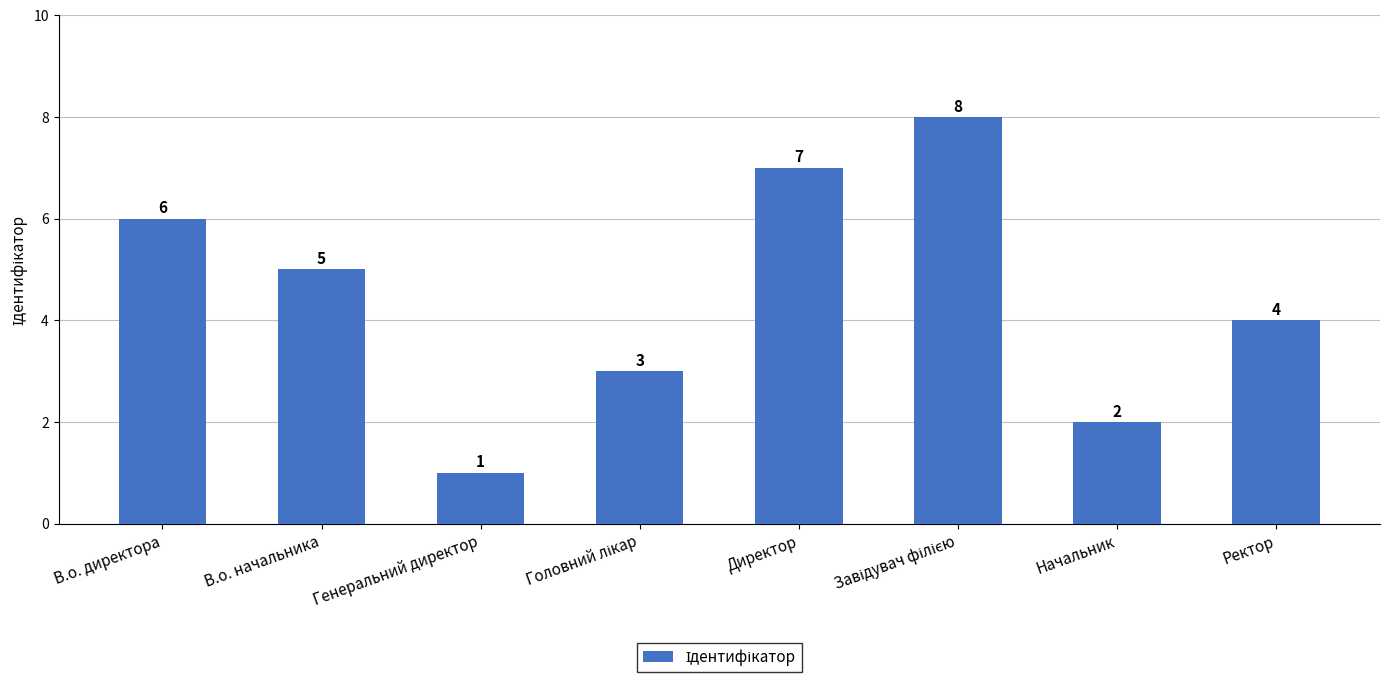

What is the difference between the values at Ректор and Генеральний директор?

3